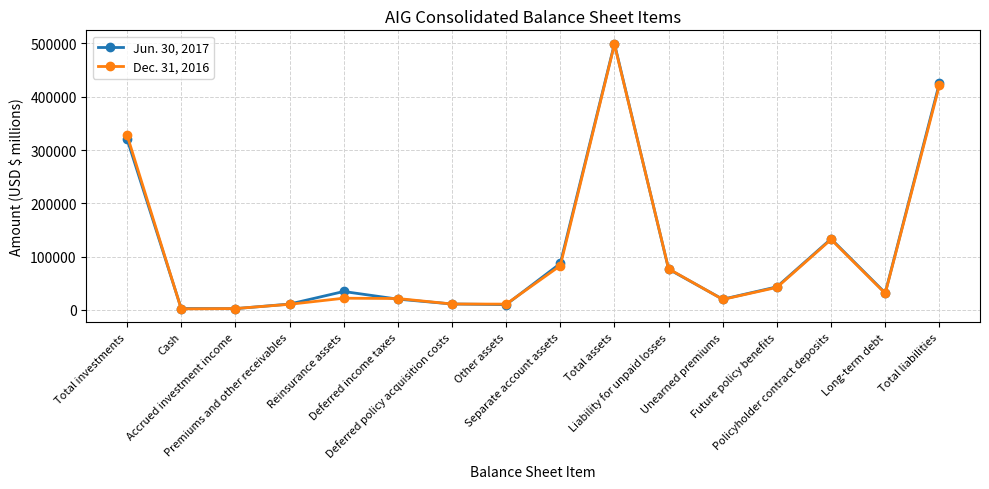

At how many categories does at least one series exceed 189698?

3